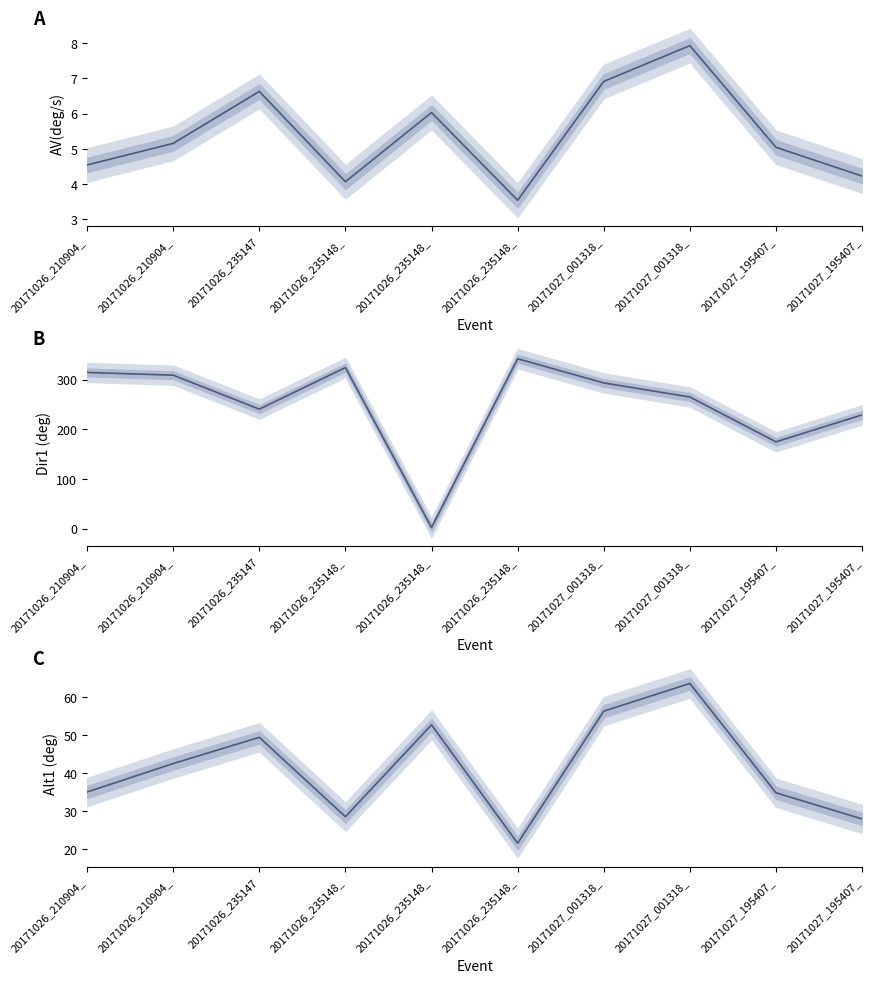

List the labels in order of Dir1 value, smallest first.

20171026_235148_, 20171027_195407_, 20171027_195407_, 20171026_235147, 20171027_001318_, 20171027_001318_, 20171026_210904_, 20171026_210904_, 20171026_235148_, 20171026_235148_